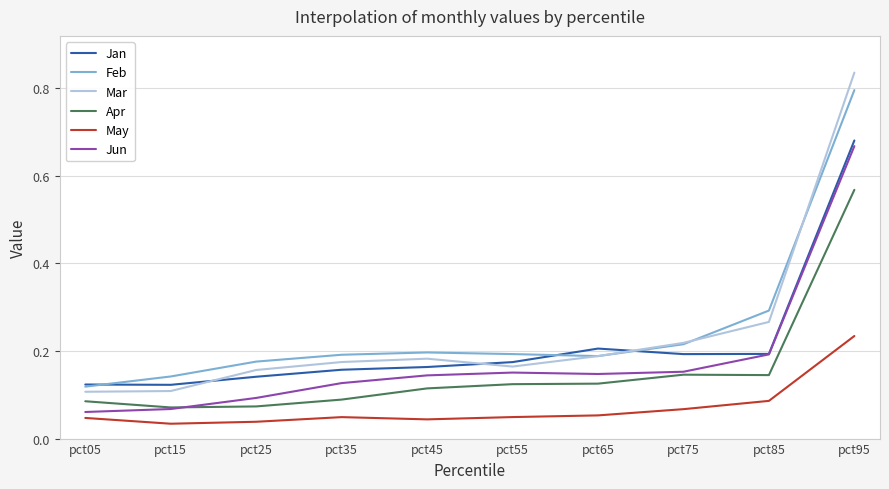

Which series has the largest range (max minus min)?

Mar